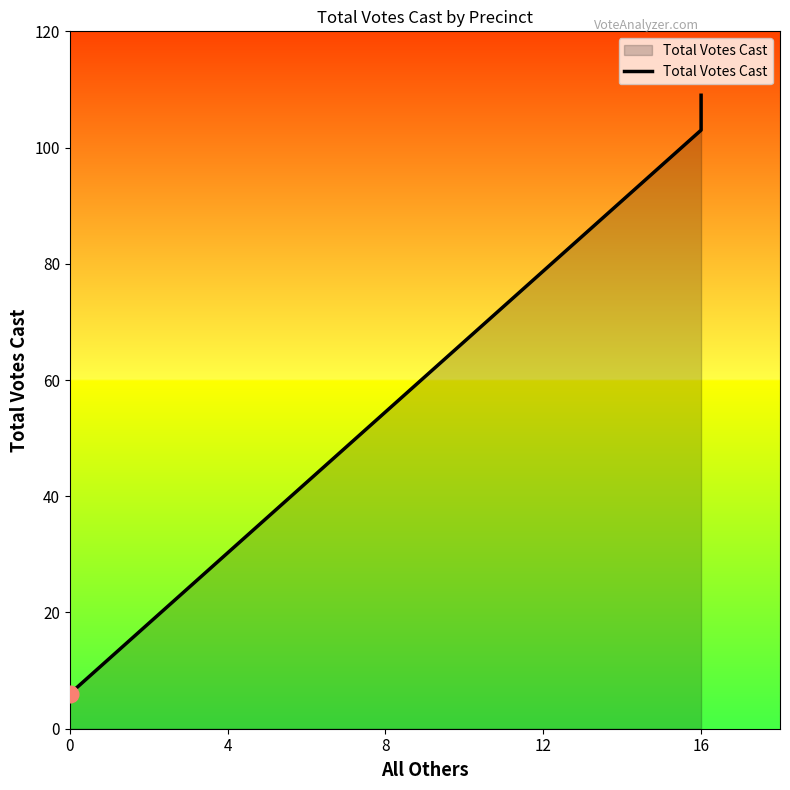

What is the greatest value displayed?

109